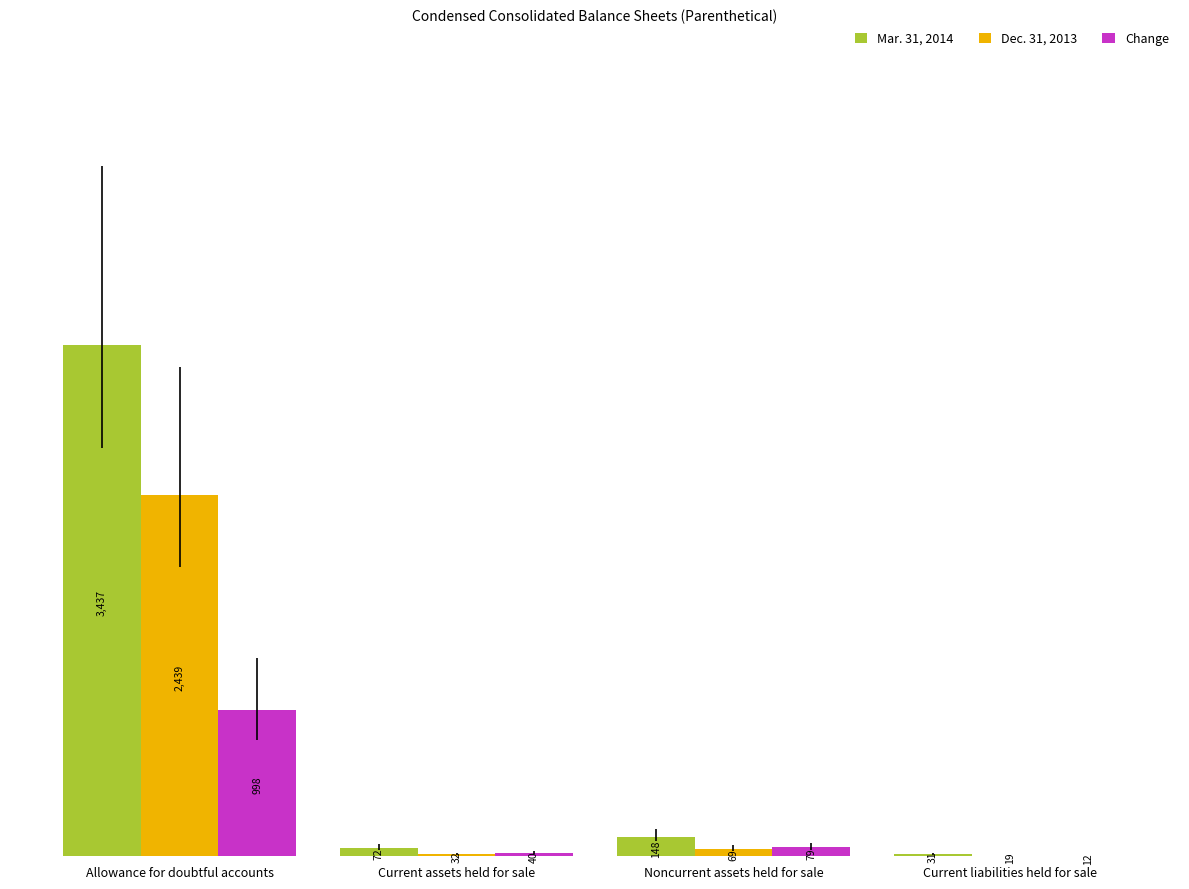

Which category has the highest value in the Change series?

Allowance for doubtful accounts